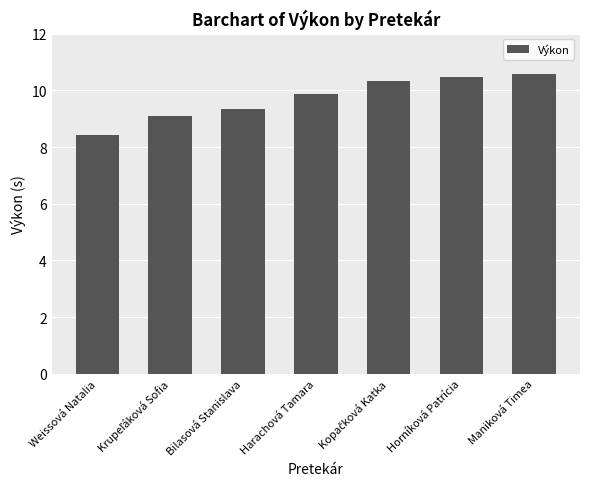

The chart shows a value of 10.6 at Maniková Timea. True or false?

True